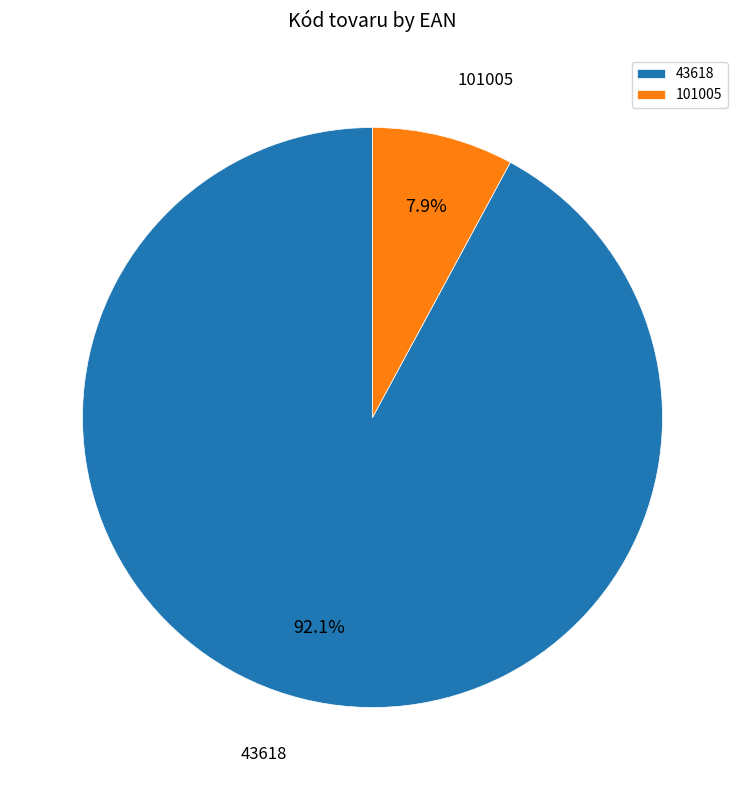

Which slice represents more than half of the pie?

43618